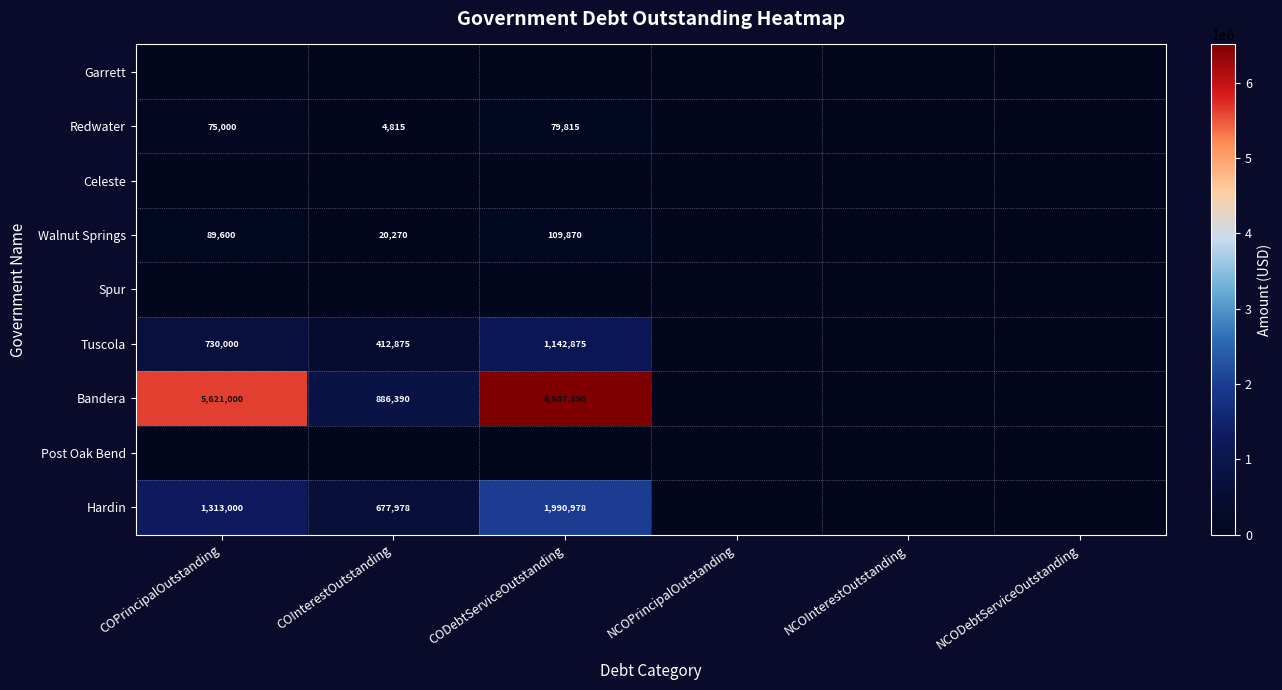

The value of Bandera at COPrincipalOutstanding is 7996319.1. True or false?

False